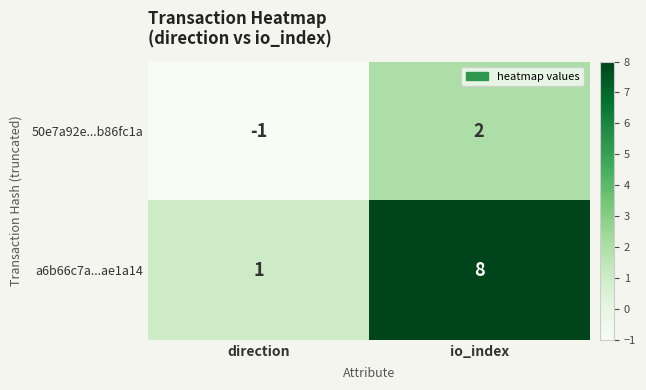

At which category is the sum across all series the highest?

io_index